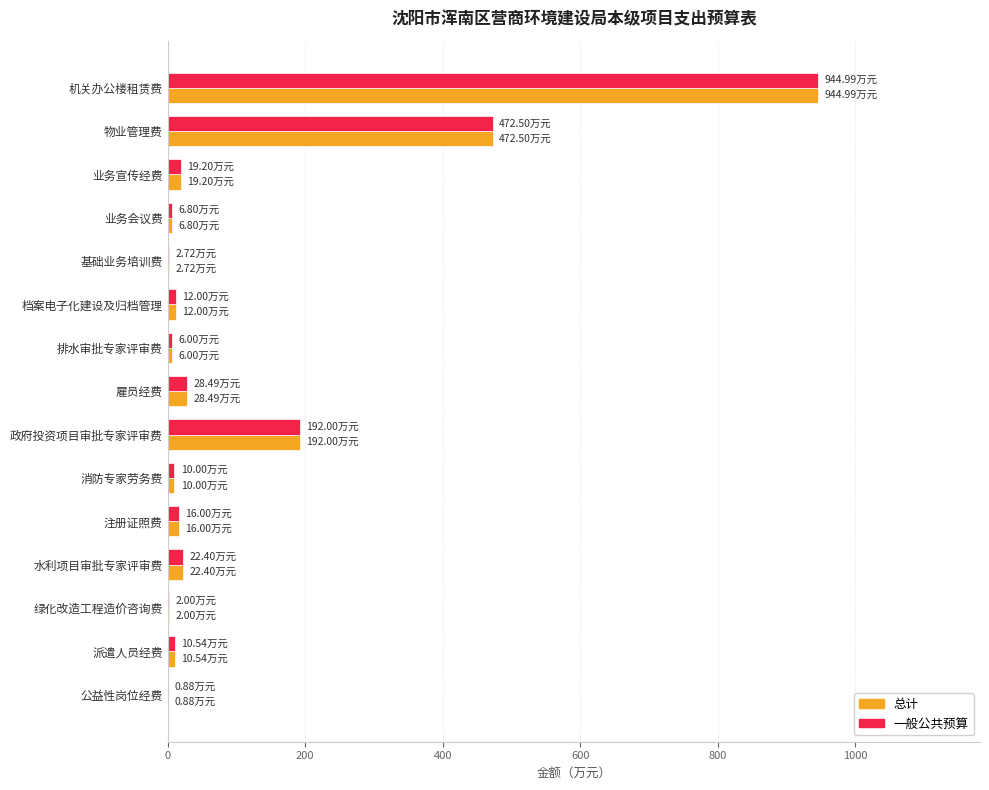

At which category is the sum across all series the highest?

机关办公楼租赁费